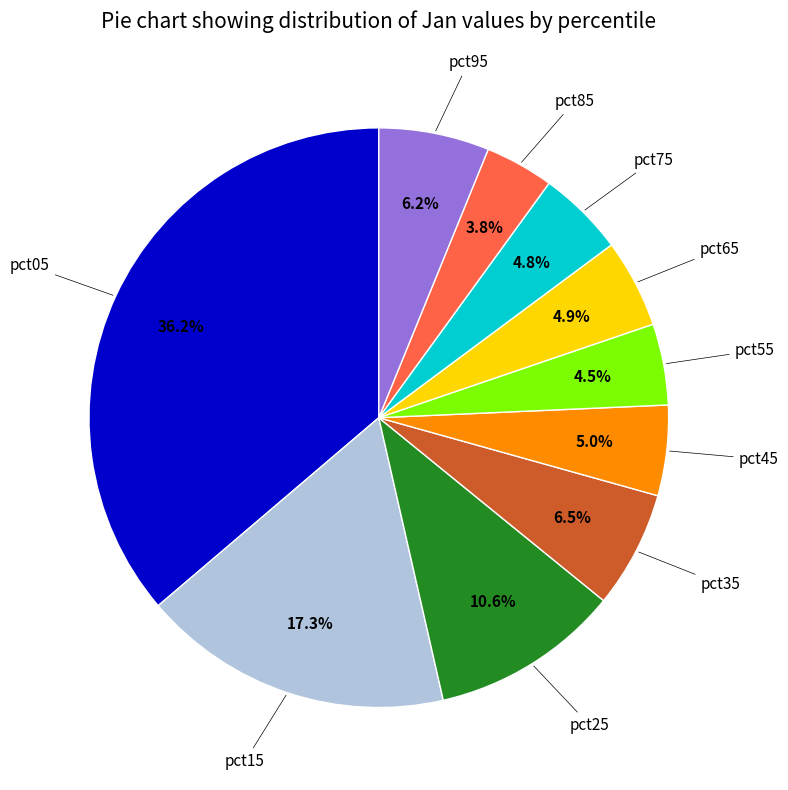

Does any single category account for the majority?

No